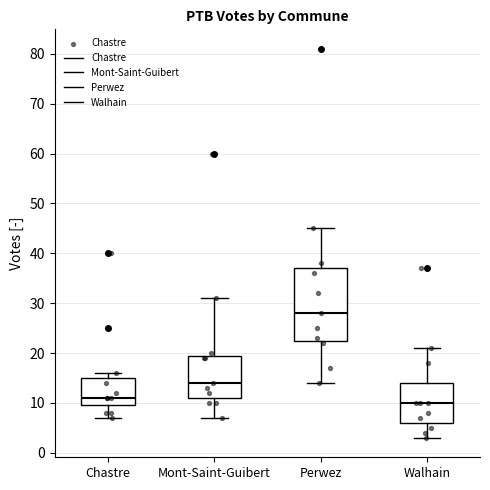

Which box is the tallest, from its lower edge to its upper edge?

Perwez